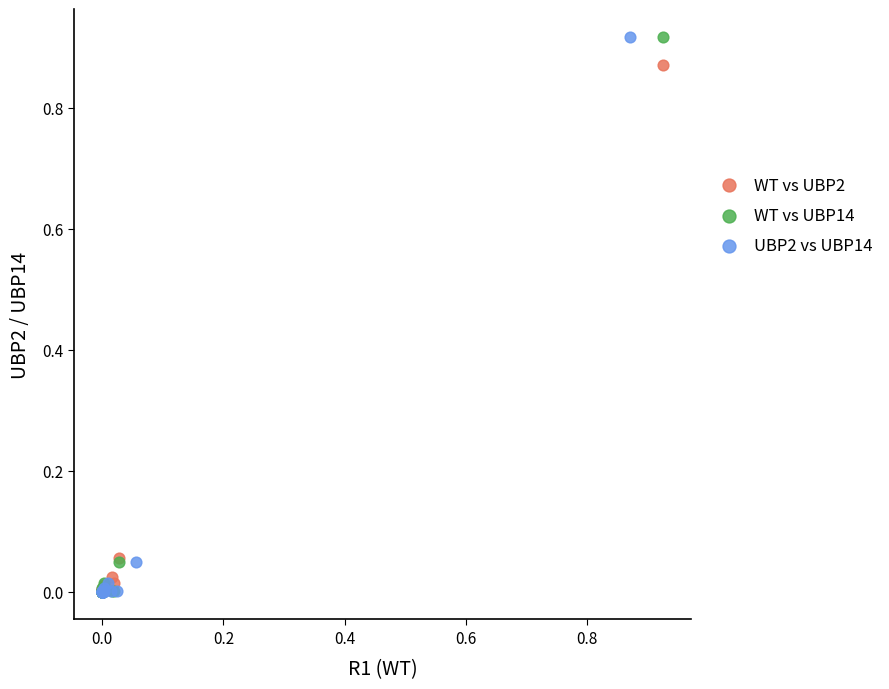

What are all the series names shown in the legend?

WT vs UBP2, WT vs UBP14, UBP2 vs UBP14